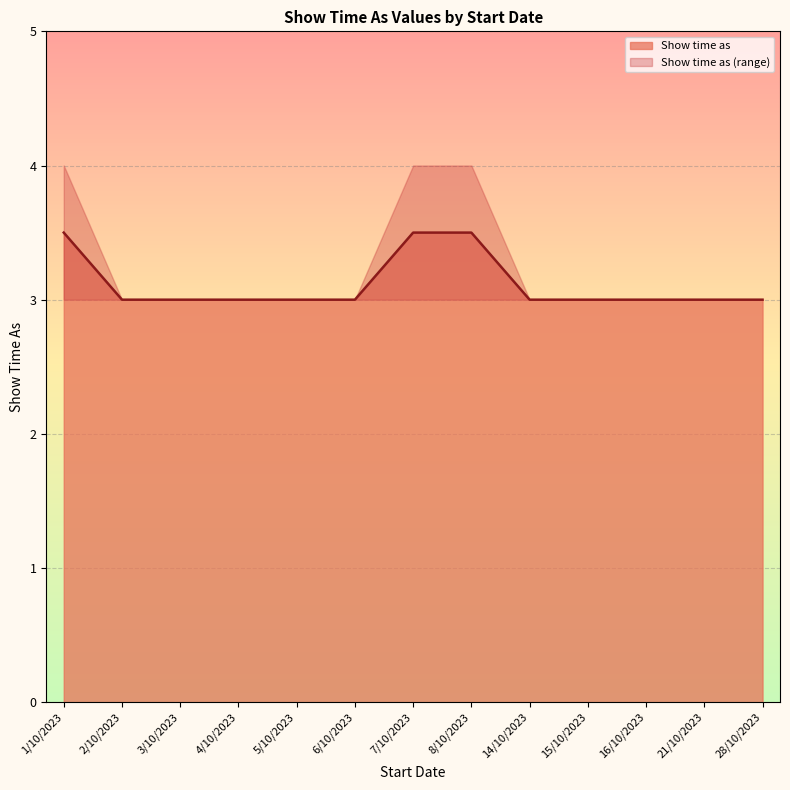

What is the difference between the maximum and minimum values?

1